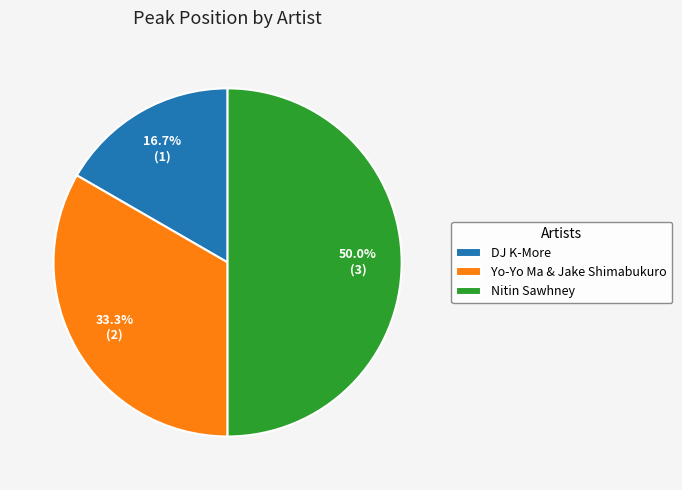

To the nearest percent, what is the combined percentage of Nitin Sawhney and Yo-Yo Ma & Jake Shimabukuro?

83%